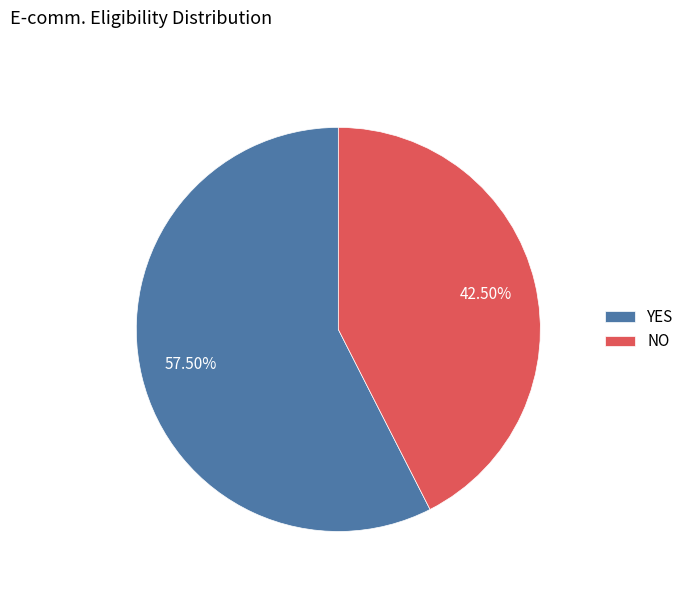

Which has a higher value, NO or YES?

YES